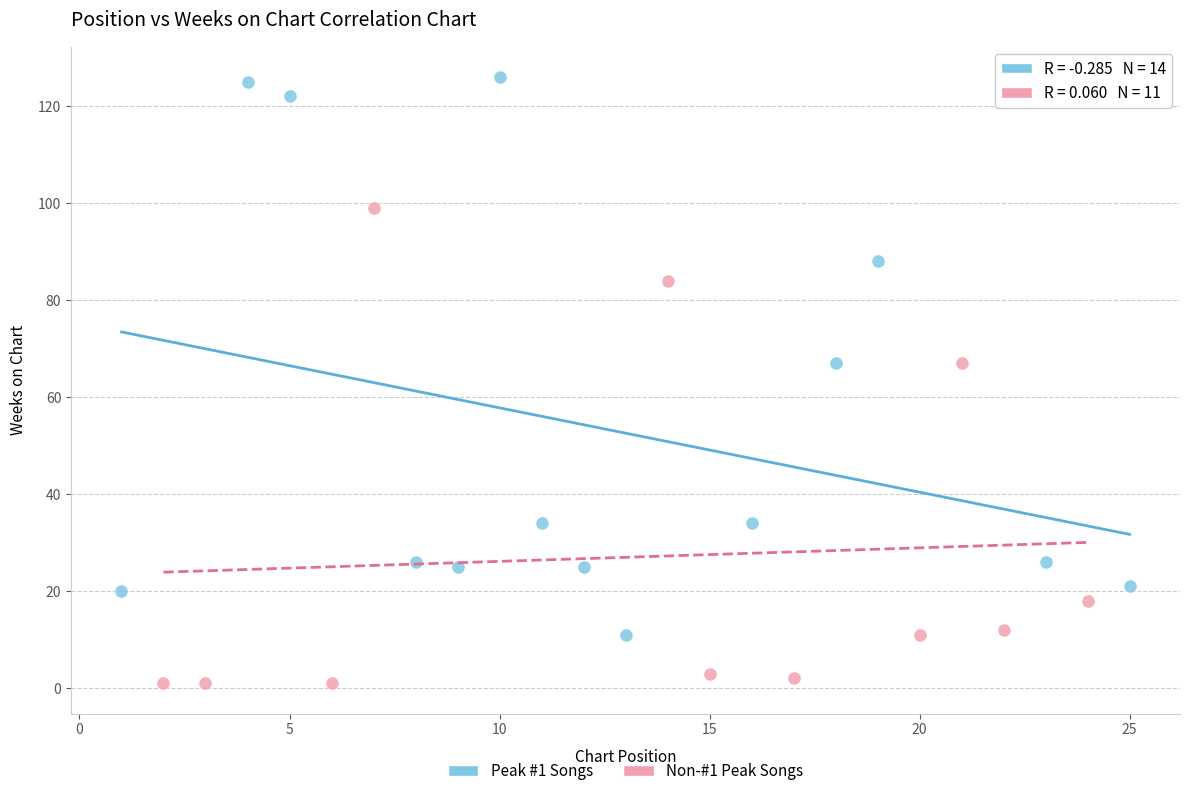

What are all the series names shown in the legend?

Peak #1 Songs, Non-#1 Peak Songs